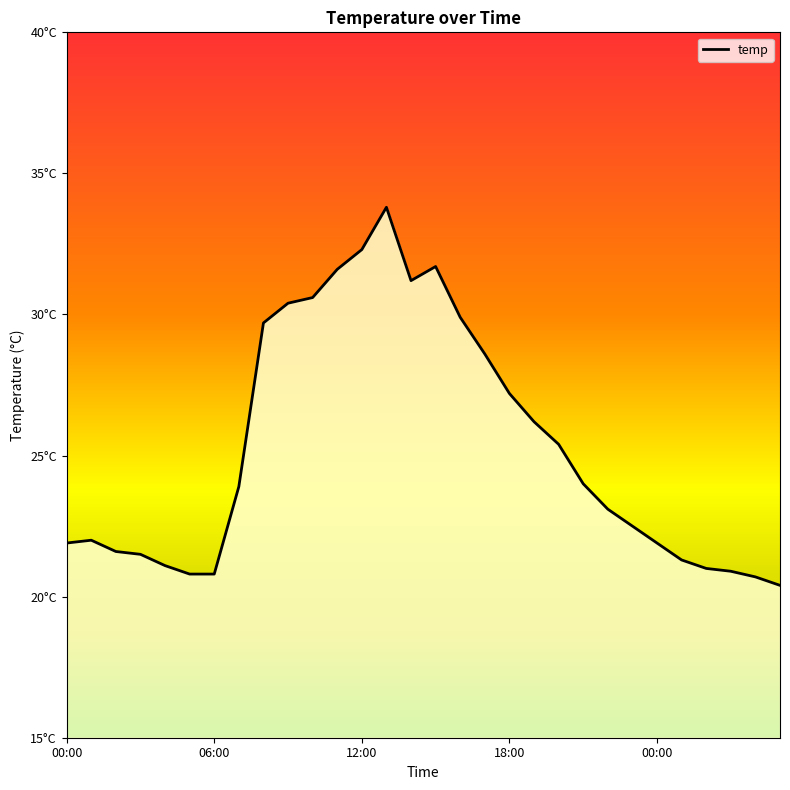

Does the chart display data point markers on the line(s)?

No